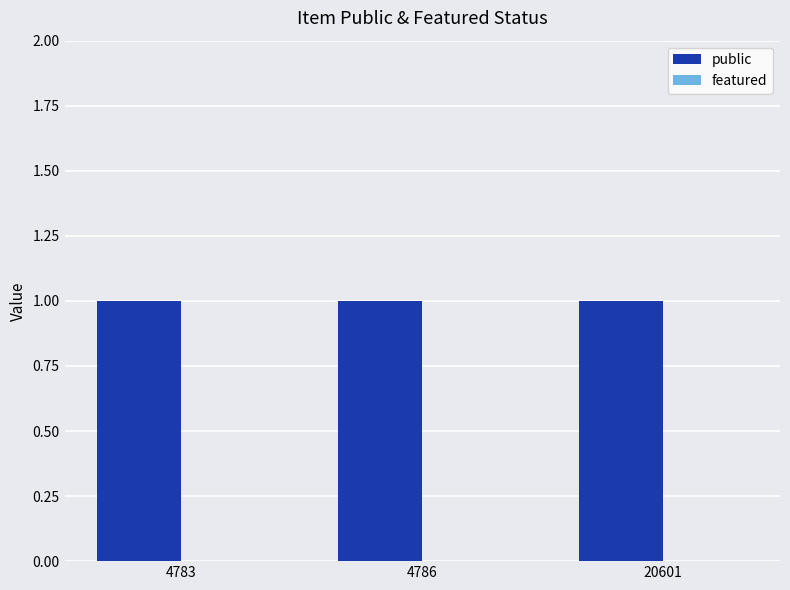

What are all the series names shown in the legend?

public, featured